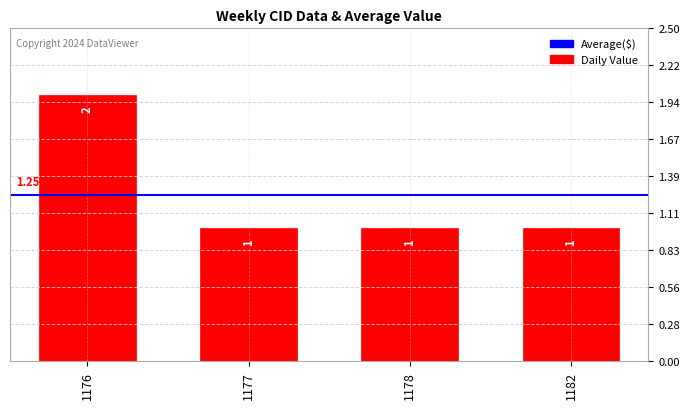

Which has a higher value, 1176 or 1178?

1176